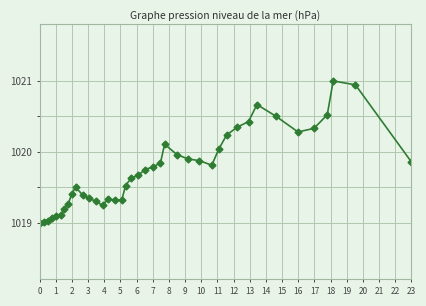

True or false: there are more than 1 points higher than both neighbors.

True